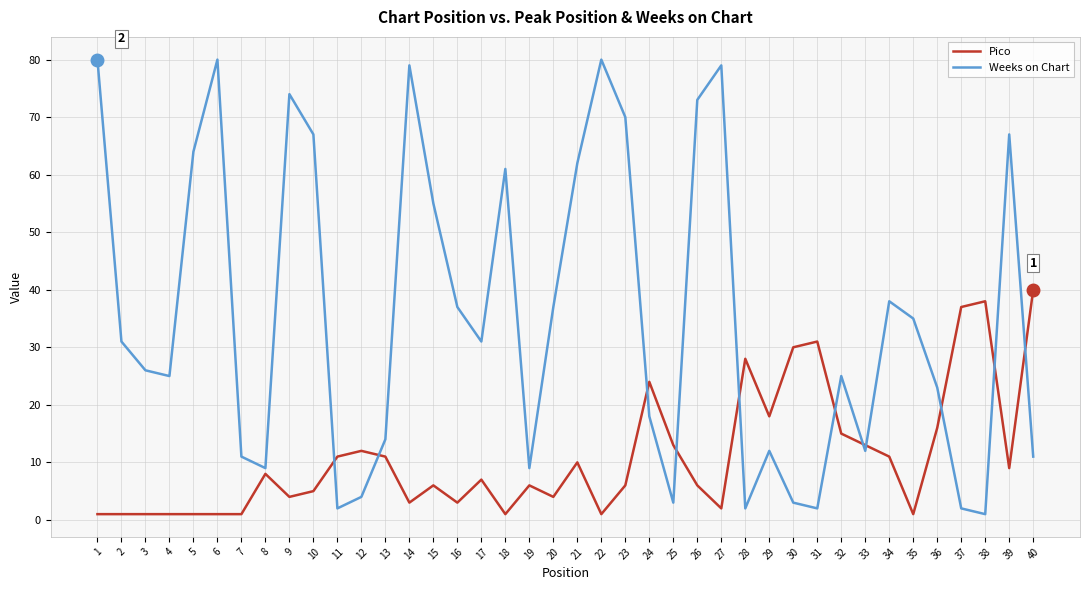

Rank the series at 38 from lowest to highest value.

Weeks on Chart, Pico